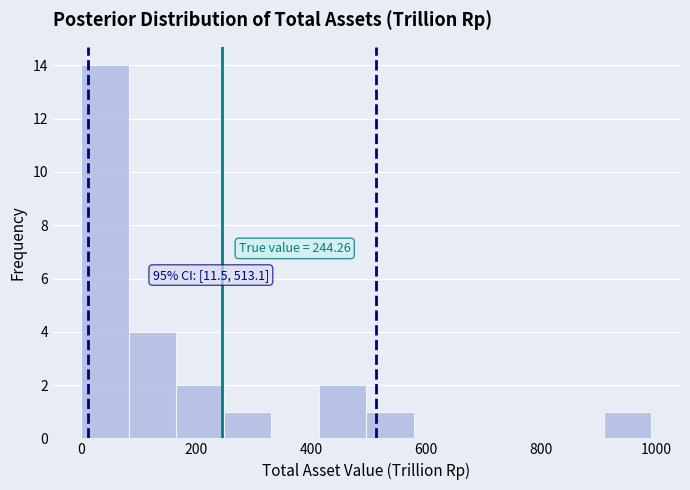

Over which range of the x-axis is the bar tallest?

0 to 80